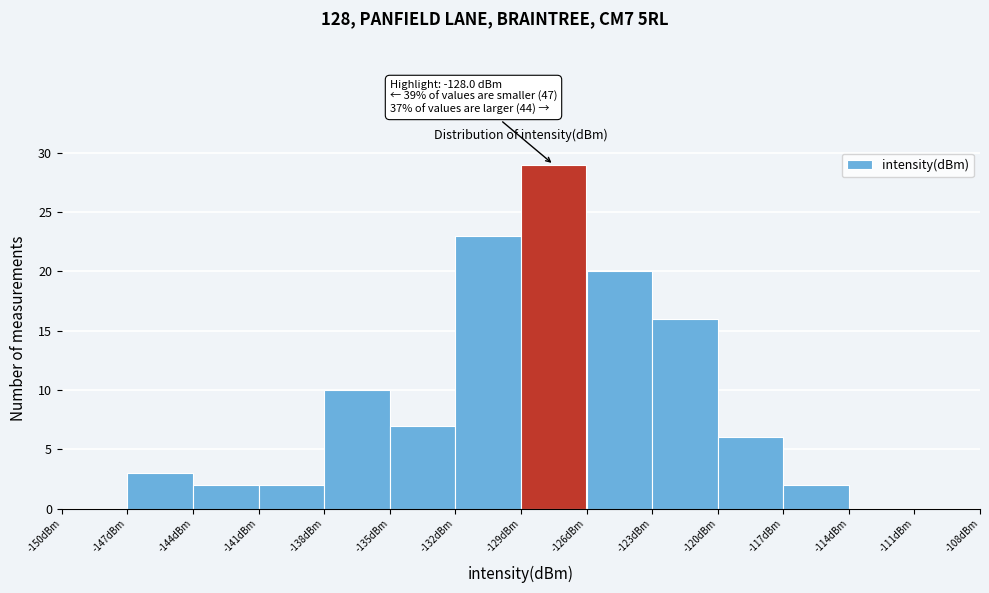

Over which range of the x-axis is the bar tallest?

-129 to -126